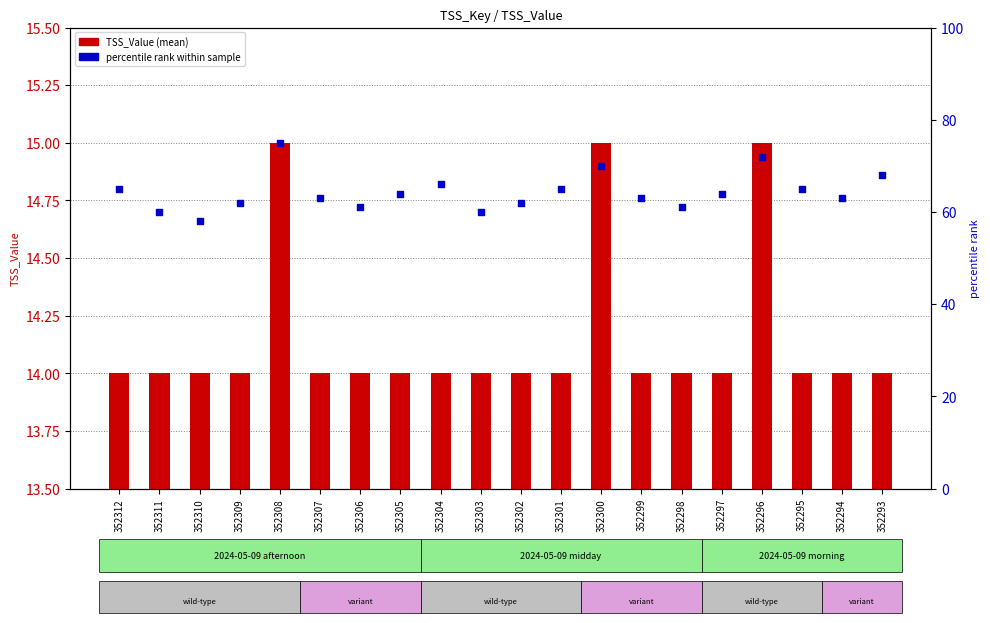

Which series has the widest spread of Y values?

percentile rank